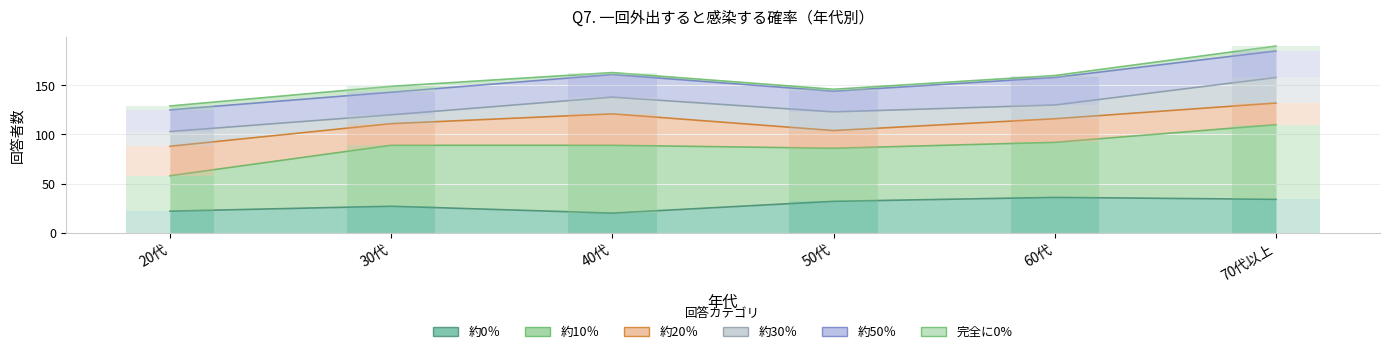

How many bars are there in total?

36